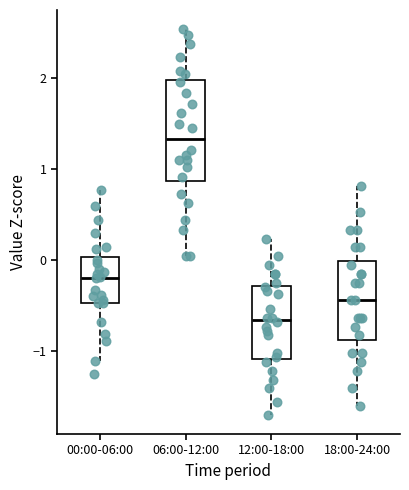

Comparing the boxes themselves (not the whiskers), which one is the tallest?

06:00-12:00